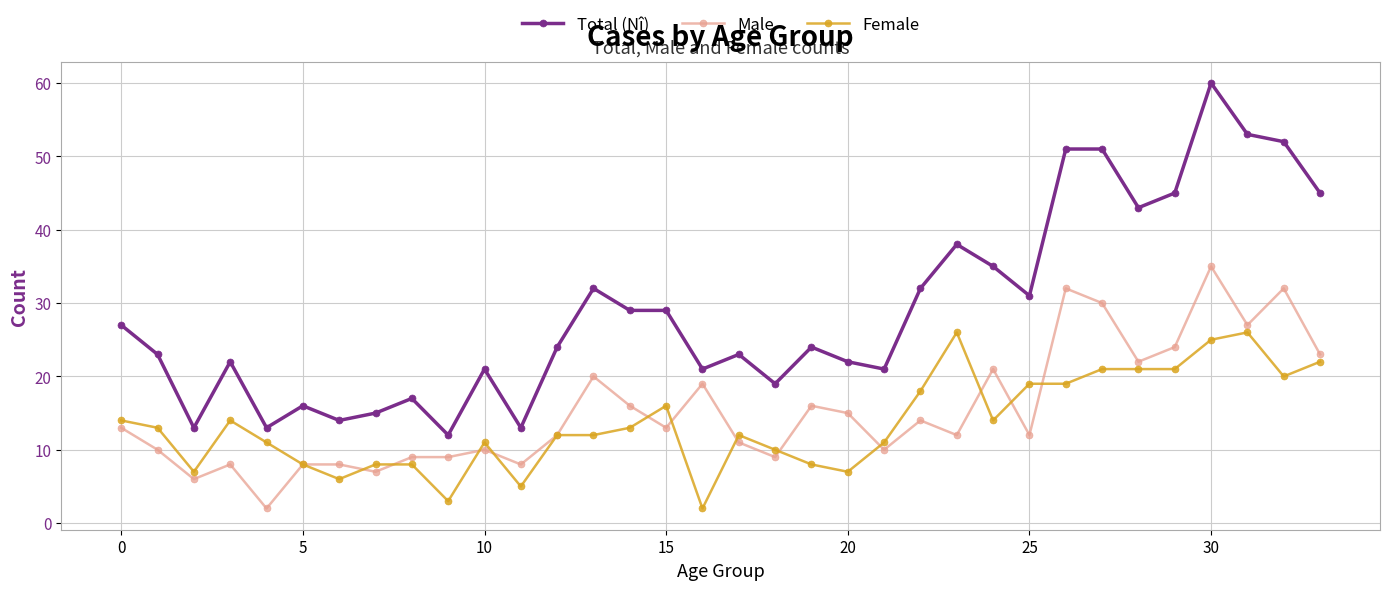

True or false: Total (Nî) has more than 1 interior local peaks.

True